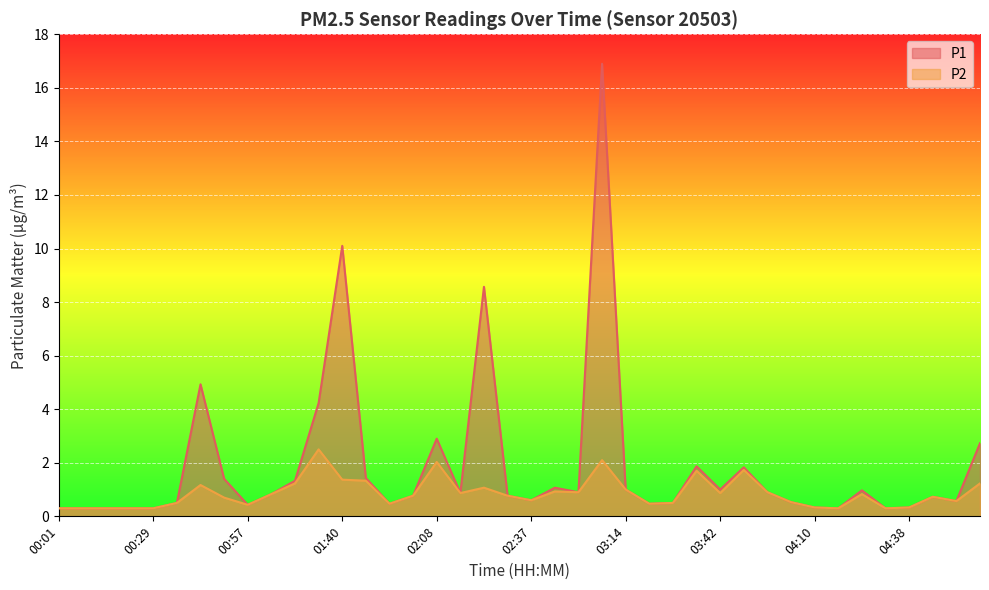

Reading left to right, list all the values displayed in this chart.

P1: 00:01=0.3	00:08=0.3	00:15=0.3	00:22=0.3	00:29=0.3	00:36=0.5	00:43=4.9	00:50=1.4	00:57=0.4	01:12=0.8	01:19=1.3	01:33=4.2	01:40=10.1	01:47=1.4	01:54=0.5	02:01=0.8	02:08=2.9	02:15=0.9	02:23=8.6	02:30=0.8	02:37=0.6	02:44=1.1	02:59=0.9	03:07=16.9	03:14=1.0	03:21=0.5	03:28=0.5	03:35=1.9	03:42=1.0	03:49=1.8	03:56=0.9	04:03=0.5	04:10=0.3	04:17=0.3	04:24=1.0	04:31=0.3	04:38=0.3	04:45=0.7	04:52=0.6	04:59=2.7
P2: 00:01=0.3	00:08=0.3	00:15=0.3	00:22=0.3	00:29=0.3	00:36=0.5	00:43=1.2	00:50=0.7	00:57=0.4	01:12=0.8	01:19=1.2	01:33=2.5	01:40=1.4	01:47=1.3	01:54=0.5	02:01=0.8	02:08=2.0	02:15=0.9	02:23=1.1	02:30=0.8	02:37=0.6	02:44=0.9	02:59=0.9	03:07=2.1	03:14=1.0	03:21=0.5	03:28=0.5	03:35=1.7	03:42=0.9	03:49=1.7	03:56=0.9	04:03=0.5	04:10=0.3	04:17=0.3	04:24=0.8	04:31=0.3	04:38=0.3	04:45=0.7	04:52=0.6	04:59=1.2